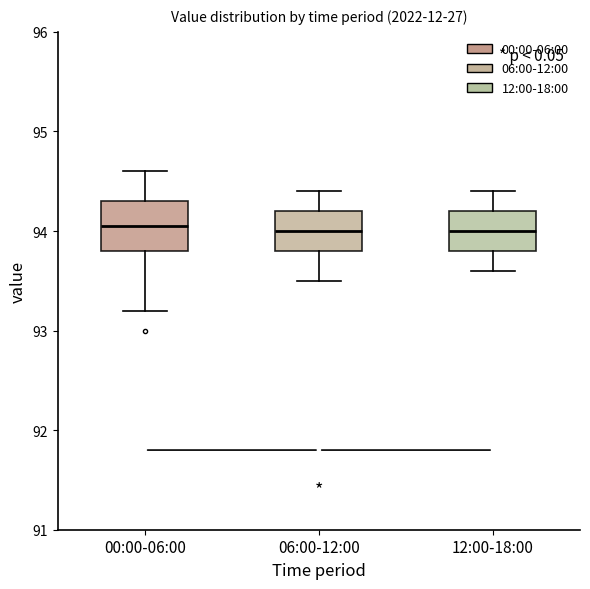

Reading left to right, read every box against the y-axis: the position of its median line, the range the box covers, and the ends of its whiskers. The values are not printed on the chart, so give them approximately, as read against the axis.

00:00-06:00: median 94.1, box 93.8 to 94.3, whiskers 93.2 to 94.6
06:00-12:00: median 94.0, box 93.8 to 94.2, whiskers 93.5 to 94.4
12:00-18:00: median 94.0, box 93.8 to 94.2, whiskers 93.6 to 94.4